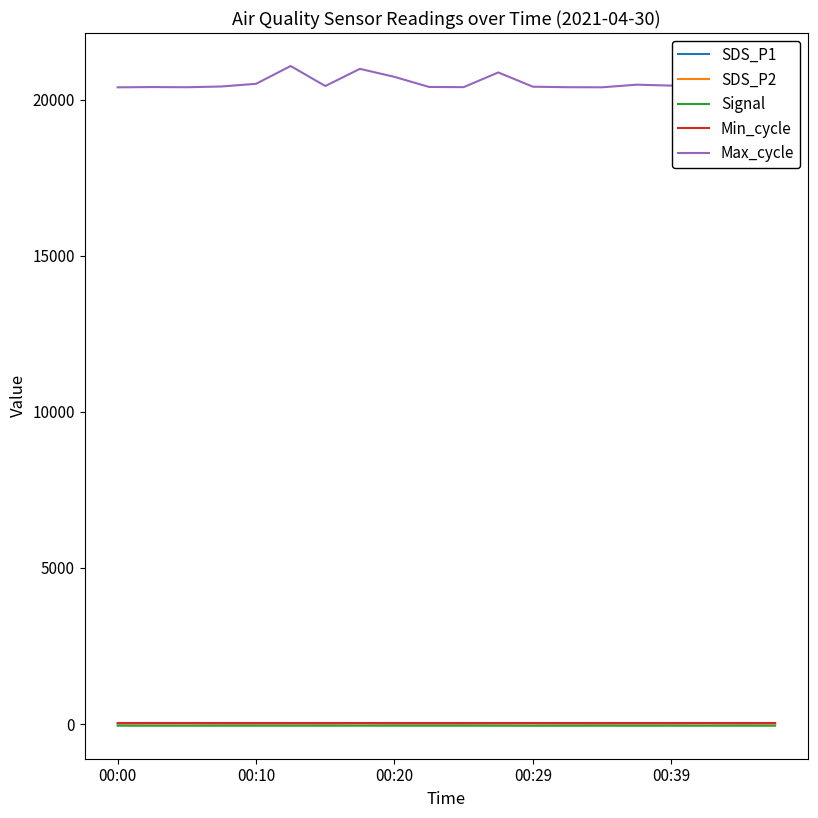

What is the difference between the maximum and minimum values in the Signal series?

2.0